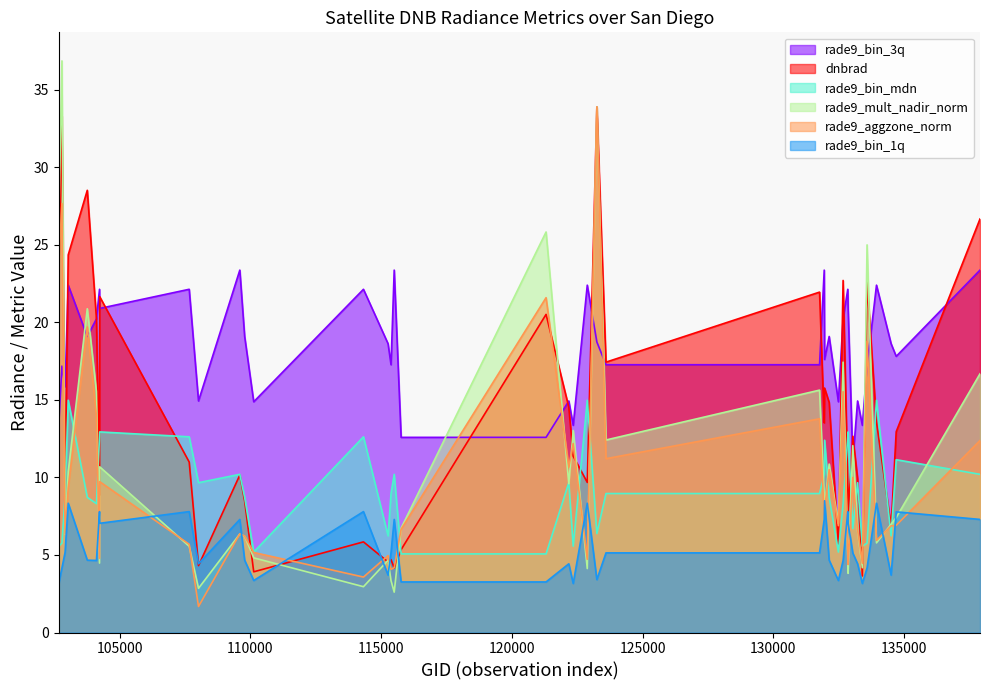

True or false: rade9_bin_mdn has more than 1 points higher than both neighbors.

True